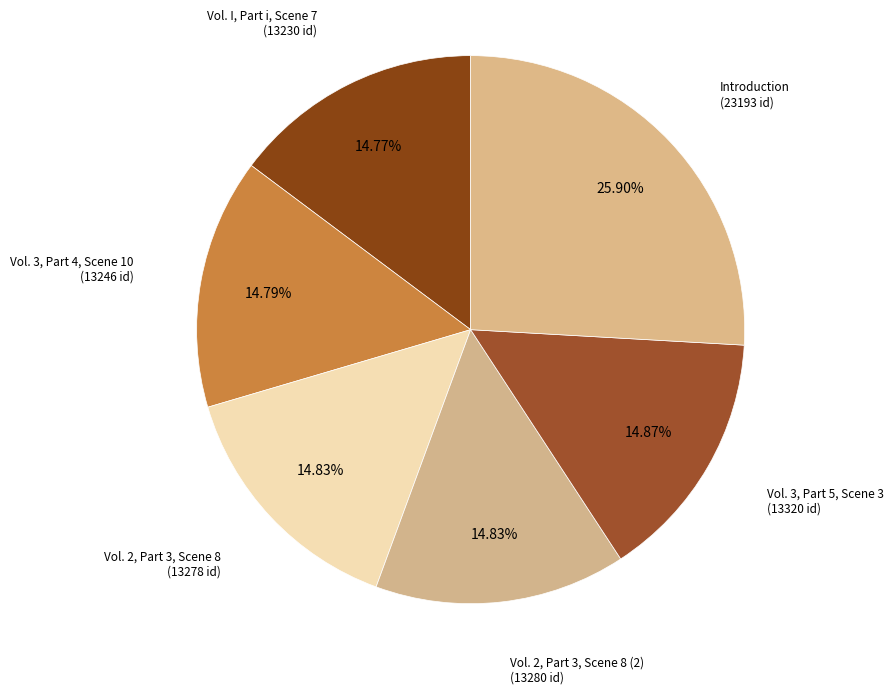

Count the number of slices in the pie.

6